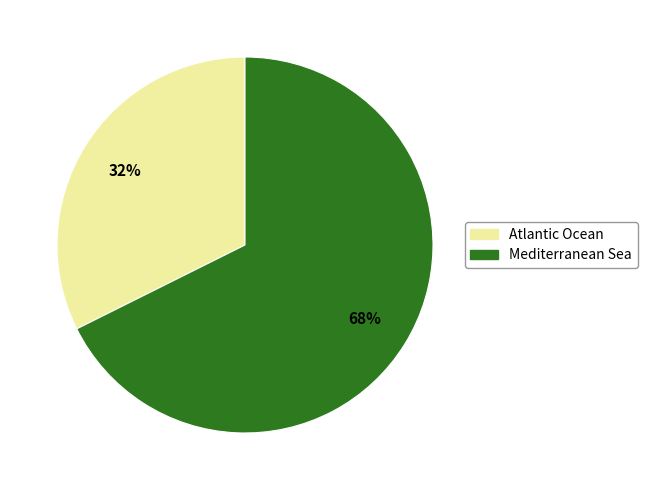

Is there a majority slice in this chart?

Yes